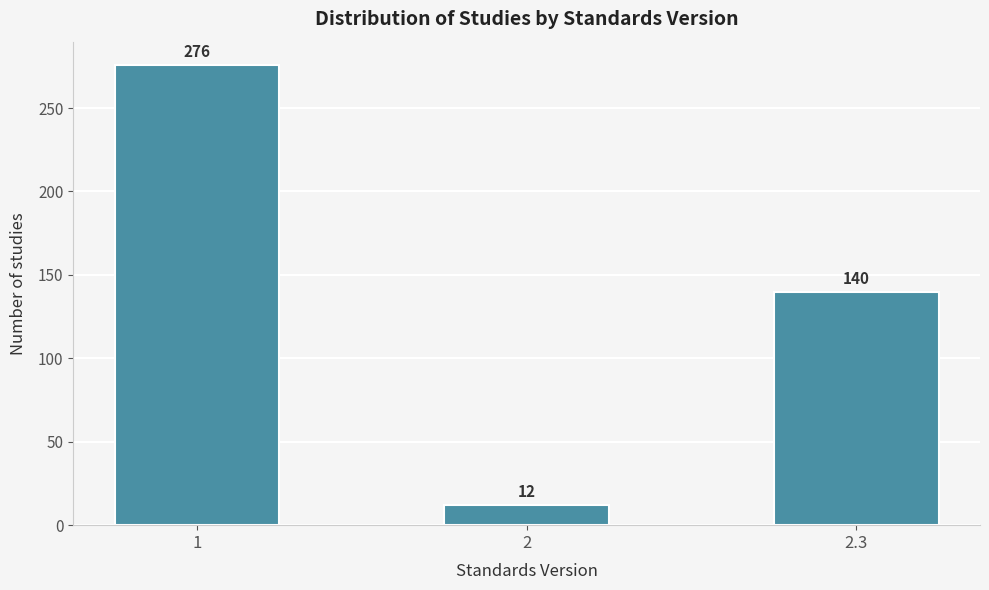

Reading left to right, transcribe all the data shown in this chart.

1=276	2=12	2.3=140